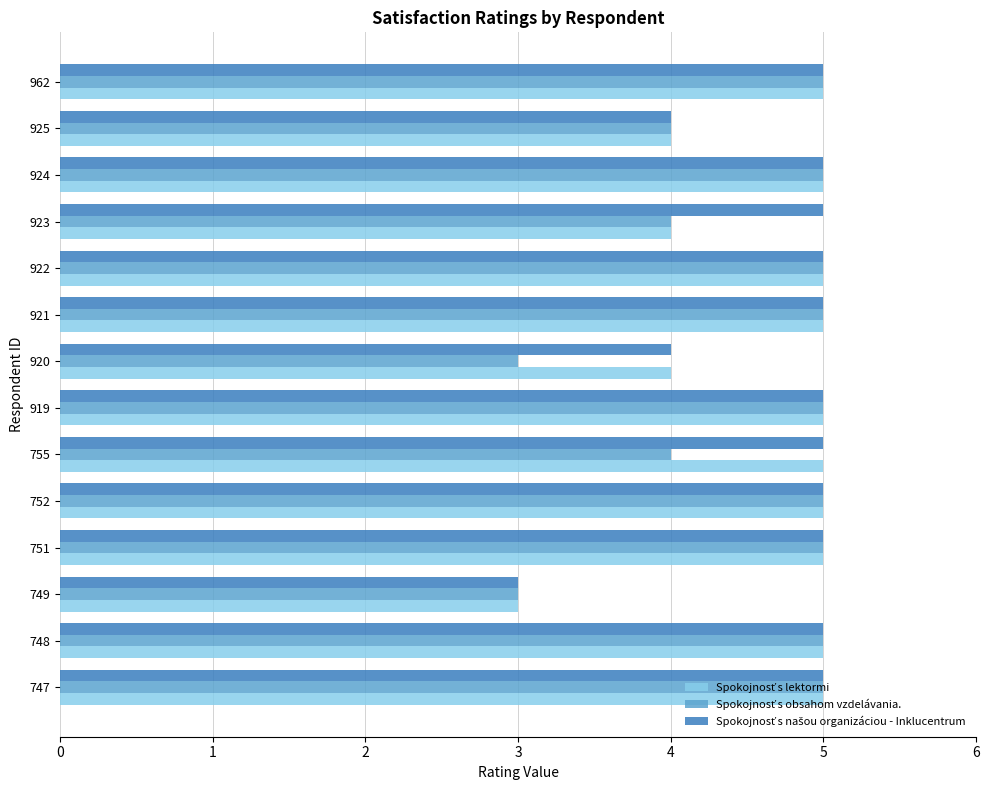

What is the maximum value shown in the chart?

5